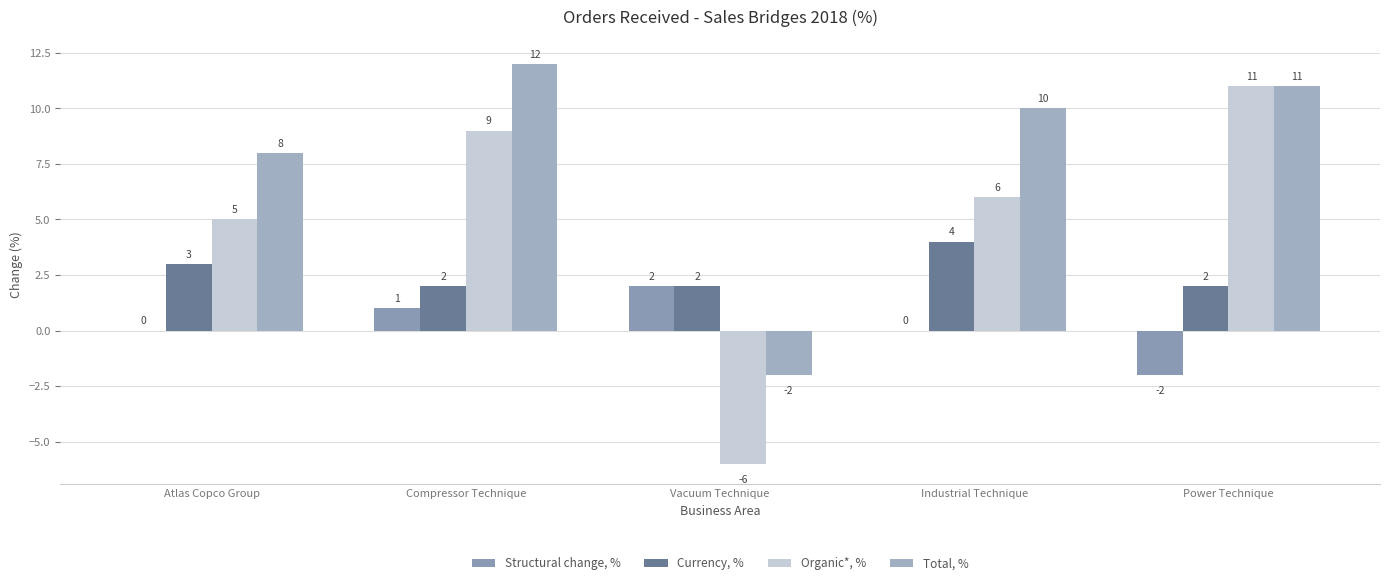

Reading right to left, what are all the values shown in this chart?

Structural change, %: -2	0	2	1	0
Currency, %: 2	4	2	2	3
Organic*, %: 11	6	-6	9	5
Total, %: 11	10	-2	12	8